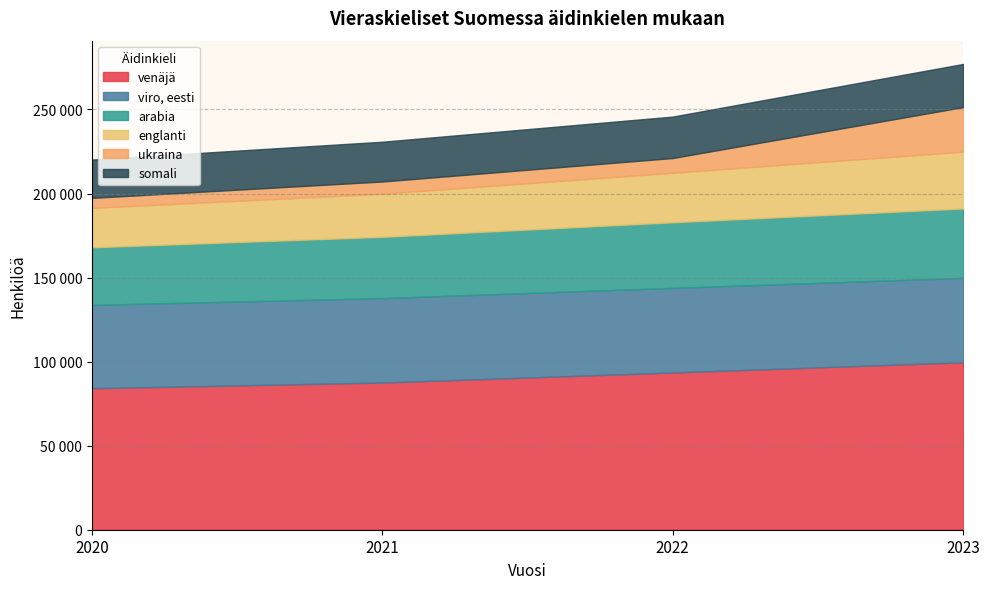

True or false: viro, eesti and englanti cross at least once.

False